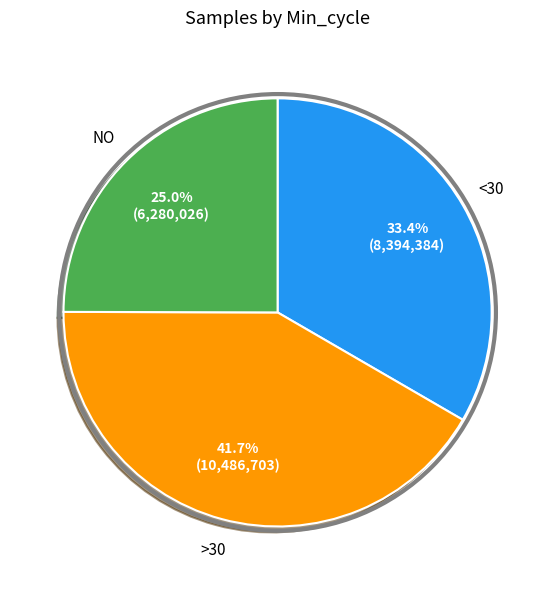

Is there any slice that represents more than half of the pie?

No